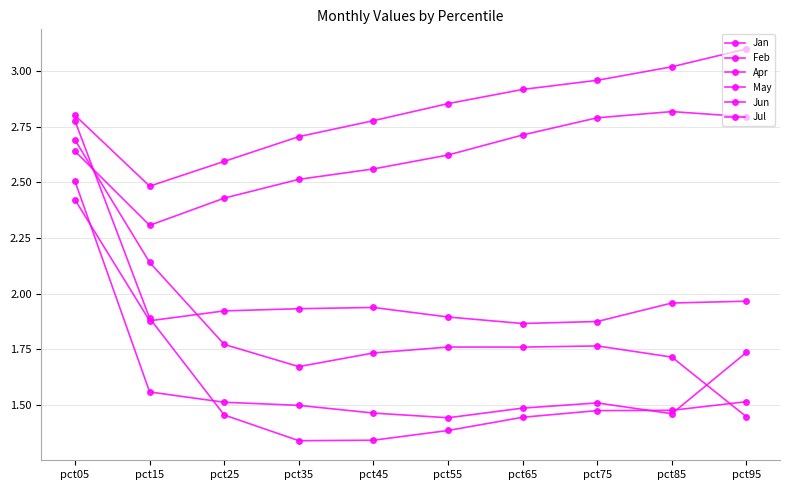

How many distinct data groups are displayed?

6